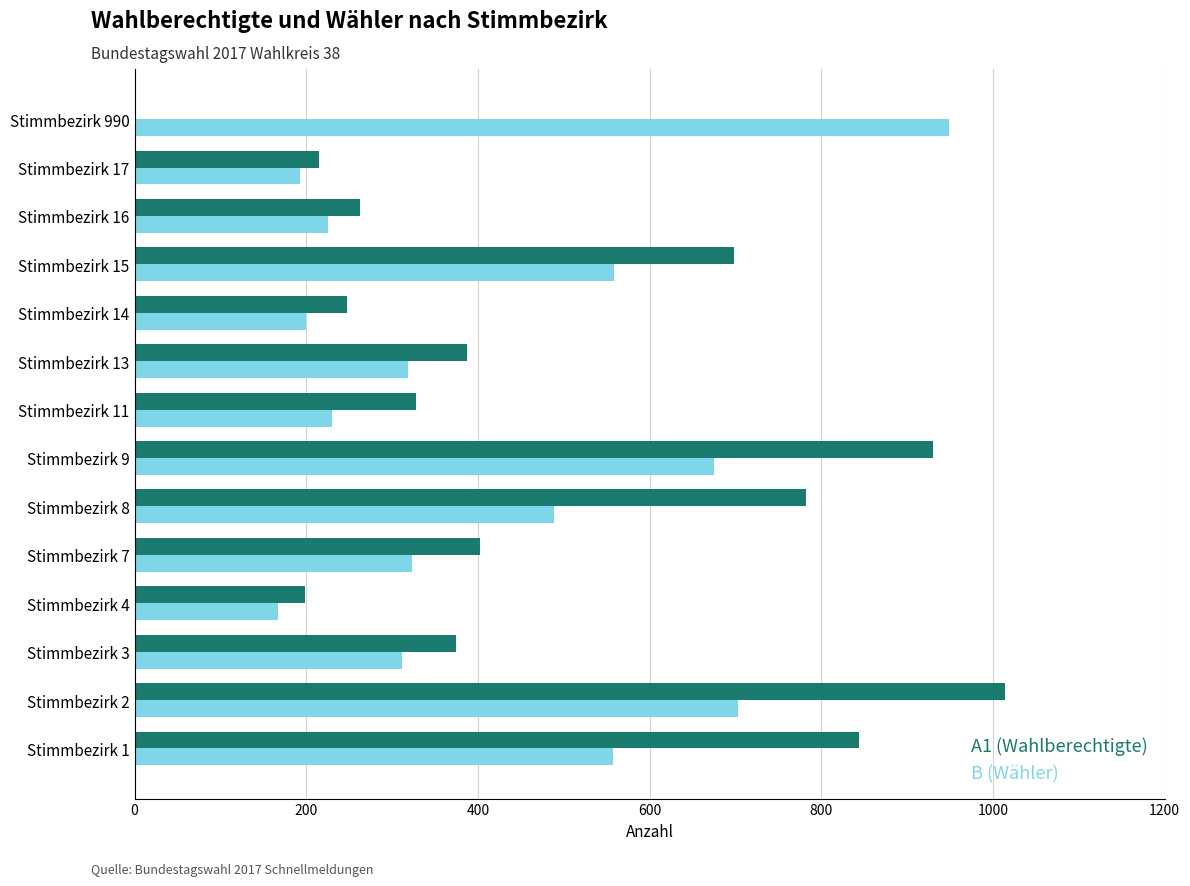

Count the number of data series in this chart.

2